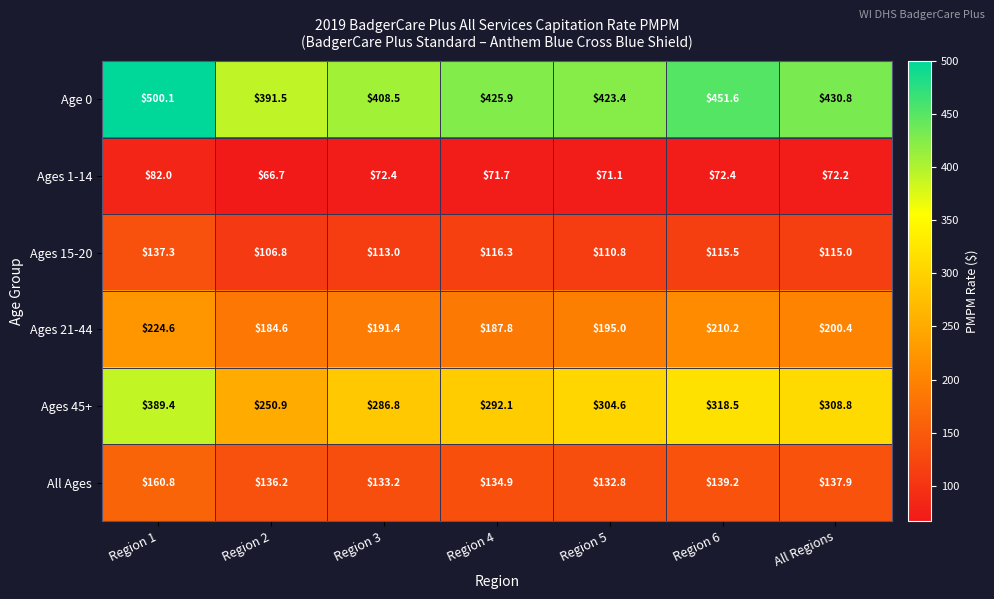

Is it true that All Ages equals 139.2 at Region 6?

True